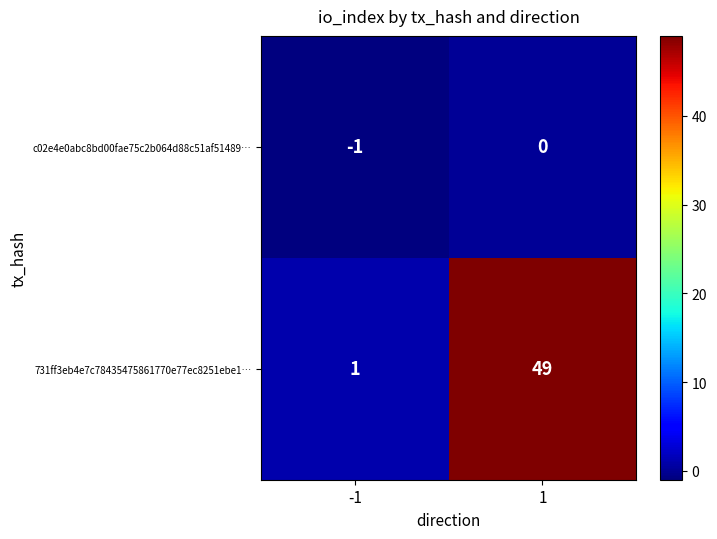

The c02e4e0abc8bd00fae75c2b064d88c51af51489… series shows -1 at -1. True or false?

True